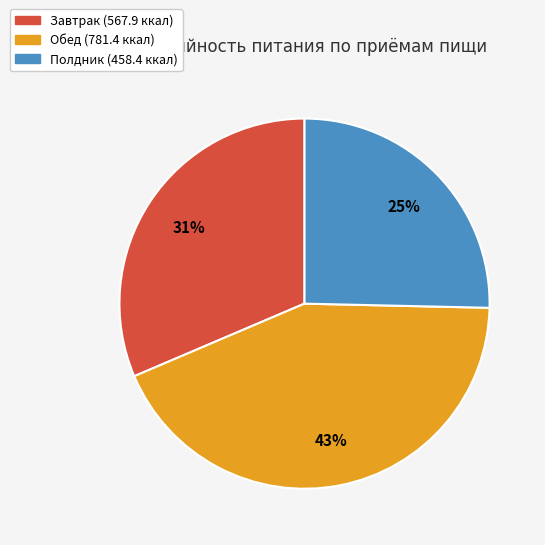

What is the largest slice in the pie chart?

Обед